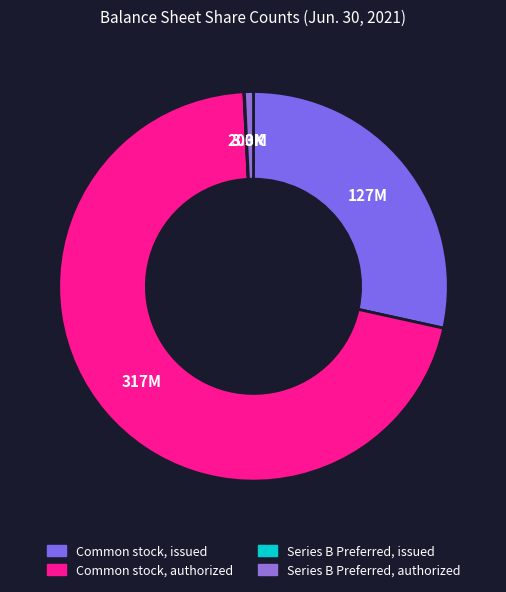

The Common stock, authorized slice represents 71% of the pie. True or false?

True